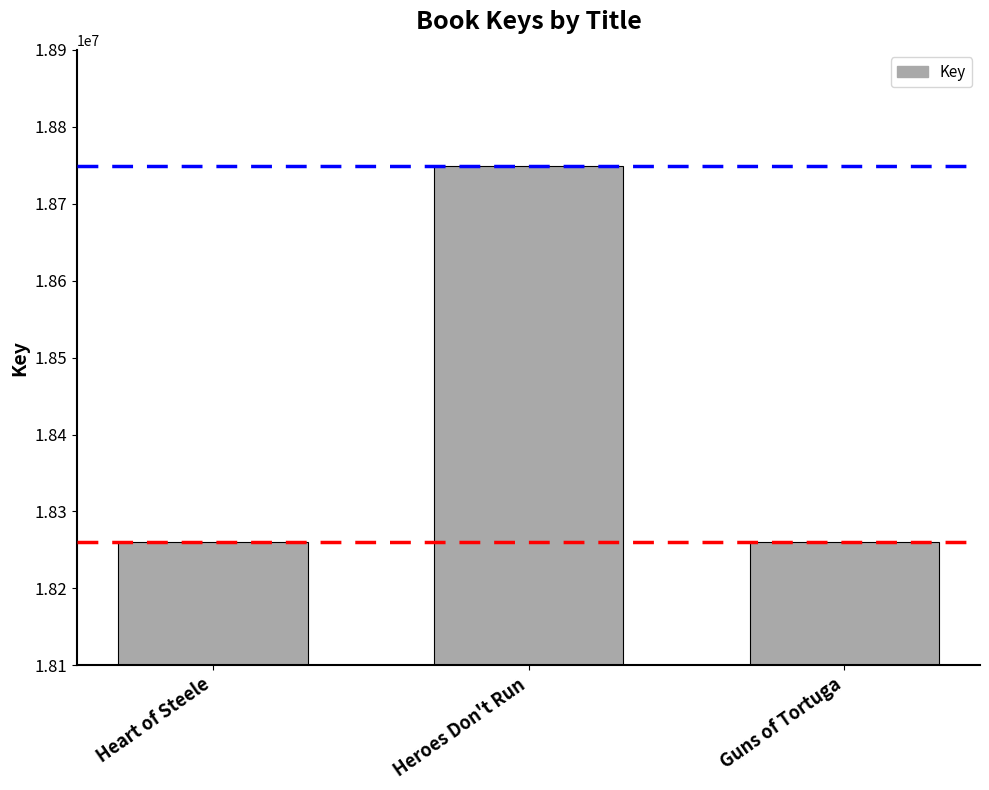

The value at Guns of Tortuga is 18260177. True or false?

True